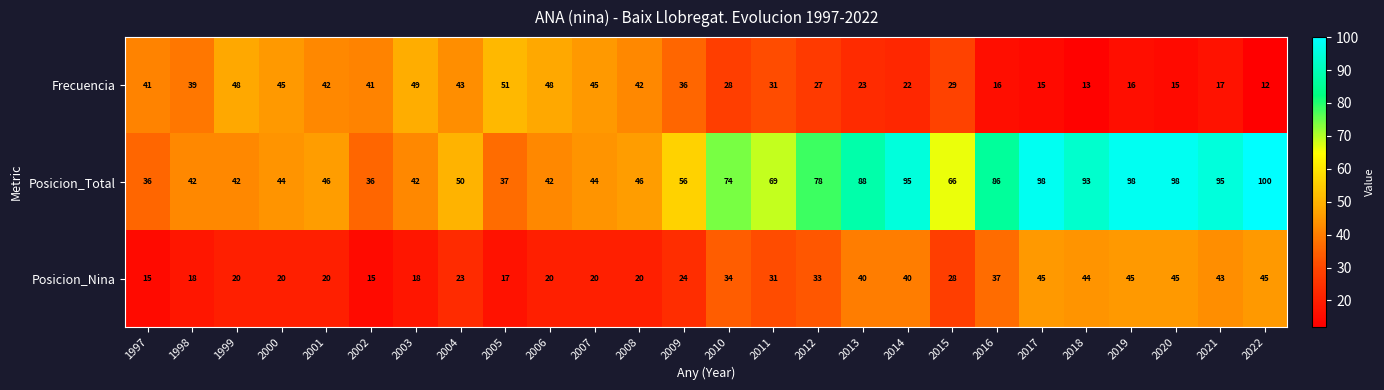

True or false: Posicion_Nina has a value of 8 at 1998.

False